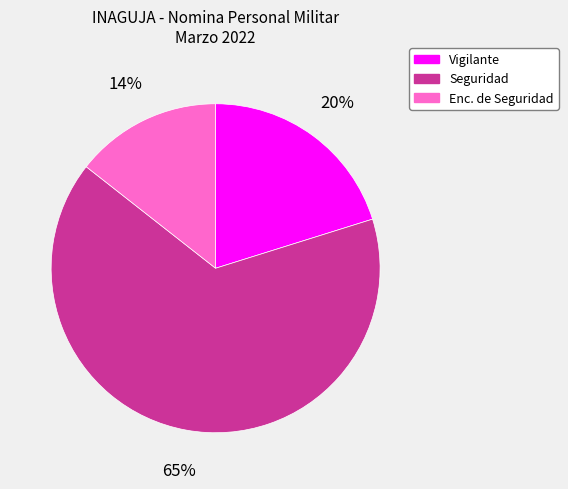

Is there a majority slice in this chart?

Yes